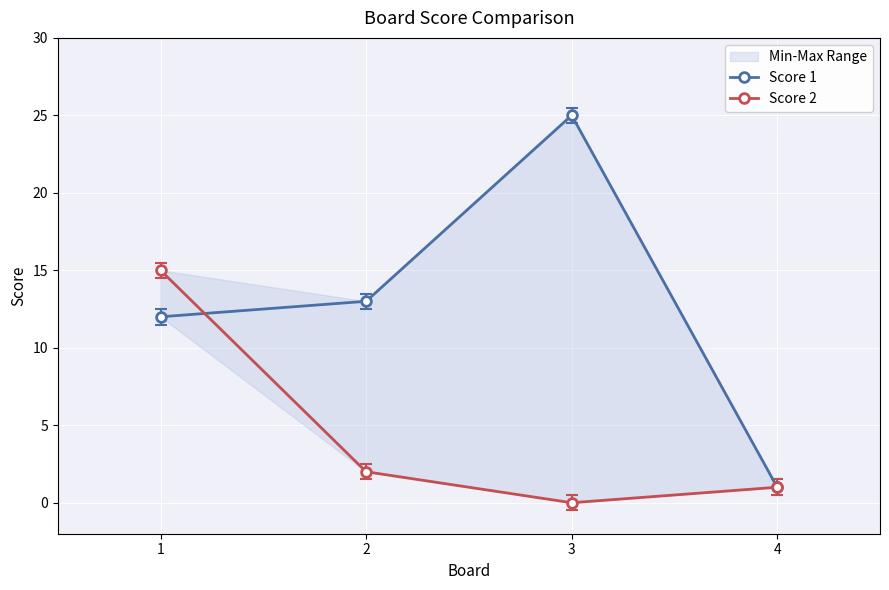

Rank the categories by Score 2 value from highest to lowest.

1, 2, 4, 3